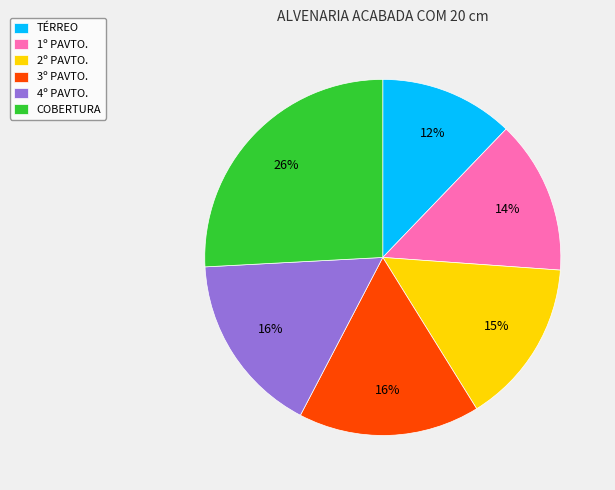

The TÉRREO slice represents 12% of the pie. True or false?

True